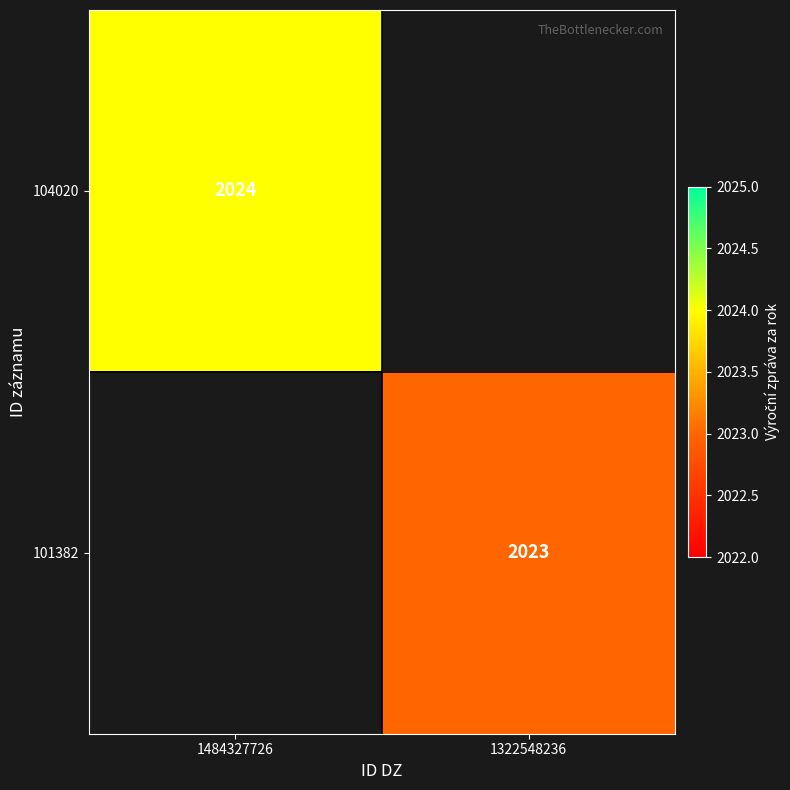

The 101382 series shows 2023 at 1322548236. True or false?

True